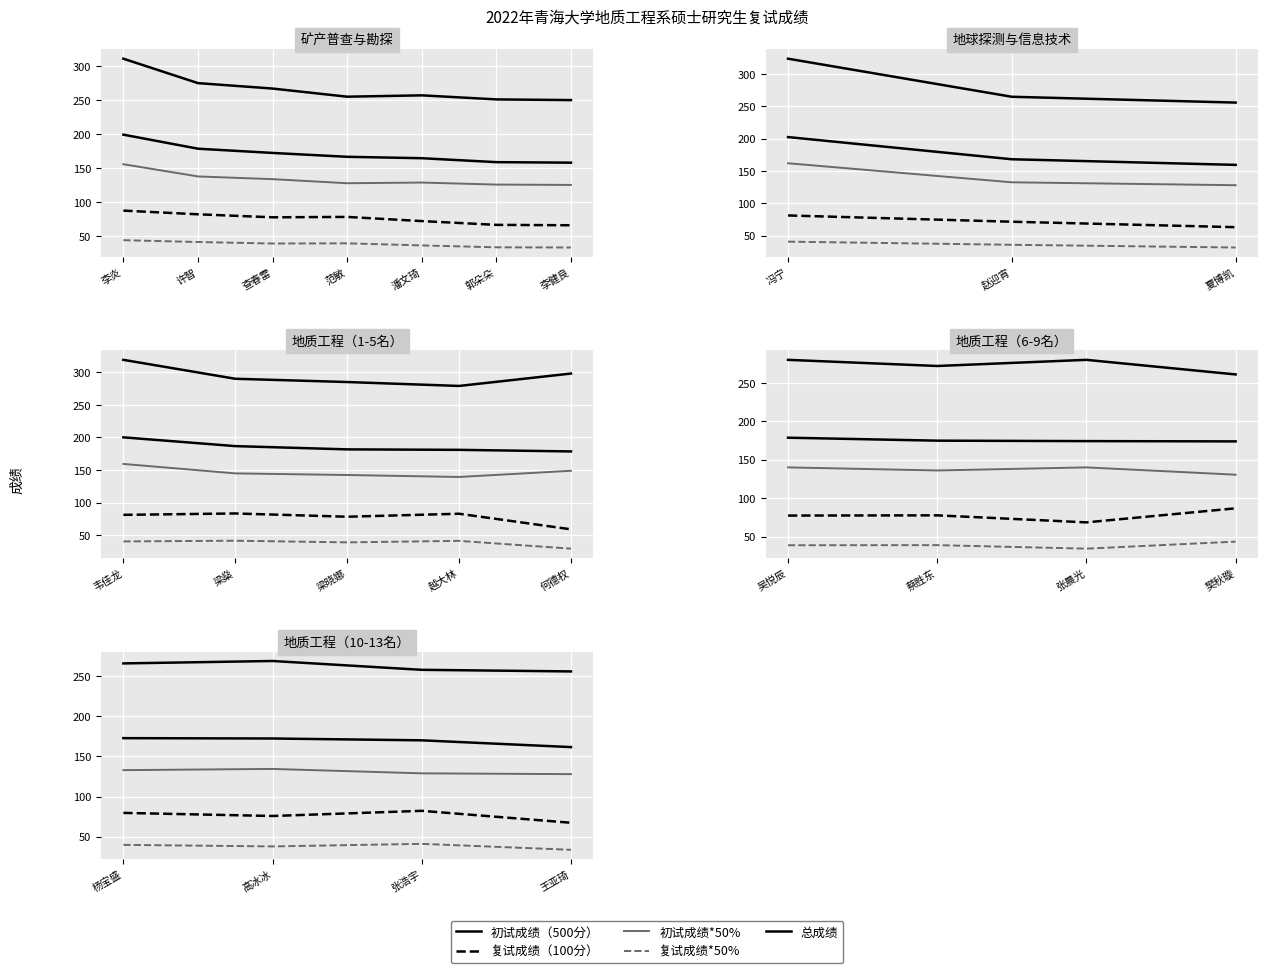

Is the value of 初试成绩*50% at 王亚琦 greater than the value of 复试成绩*50% at 张浩宇?

Yes